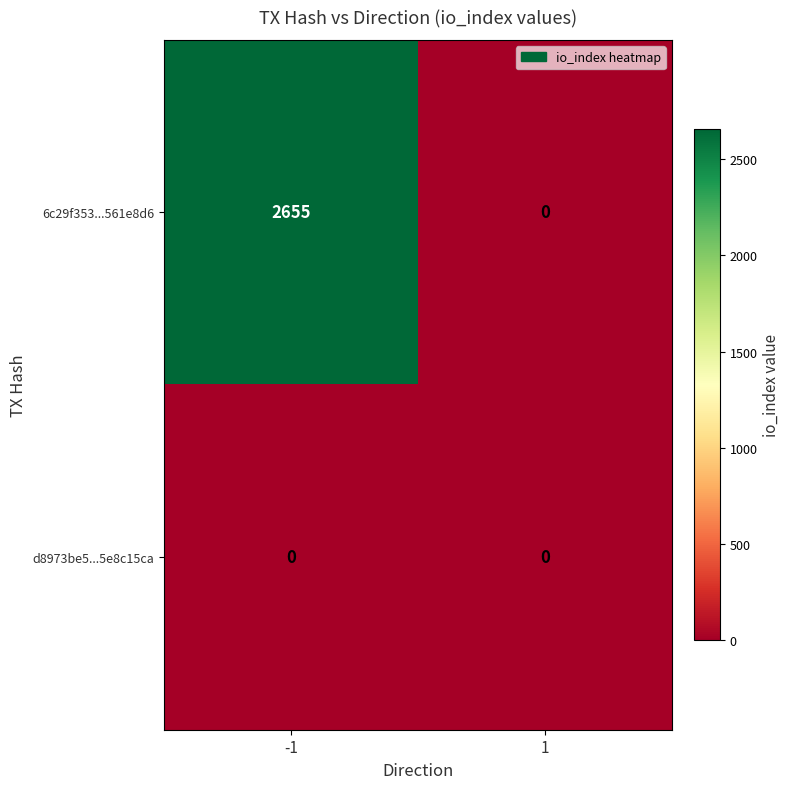

Reading left to right, extract all data points from this chart.

6c29f353...561e8d6: -1=2655	1=0
d8973be5...5e8c15ca: -1=0	1=0